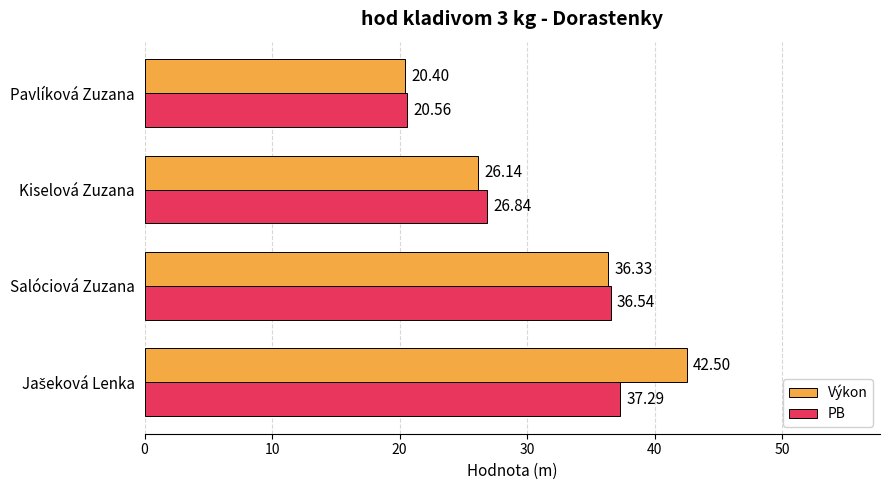

Which category has the lowest value across all series?

Pavlíková Zuzana